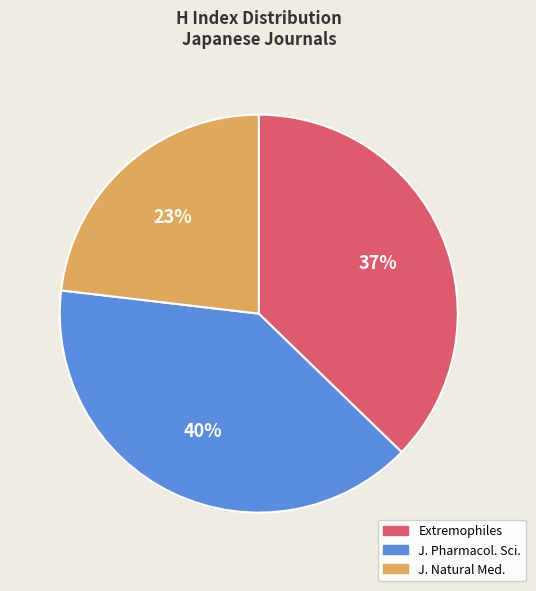

To the nearest percent, what is the average slice percentage?

33%